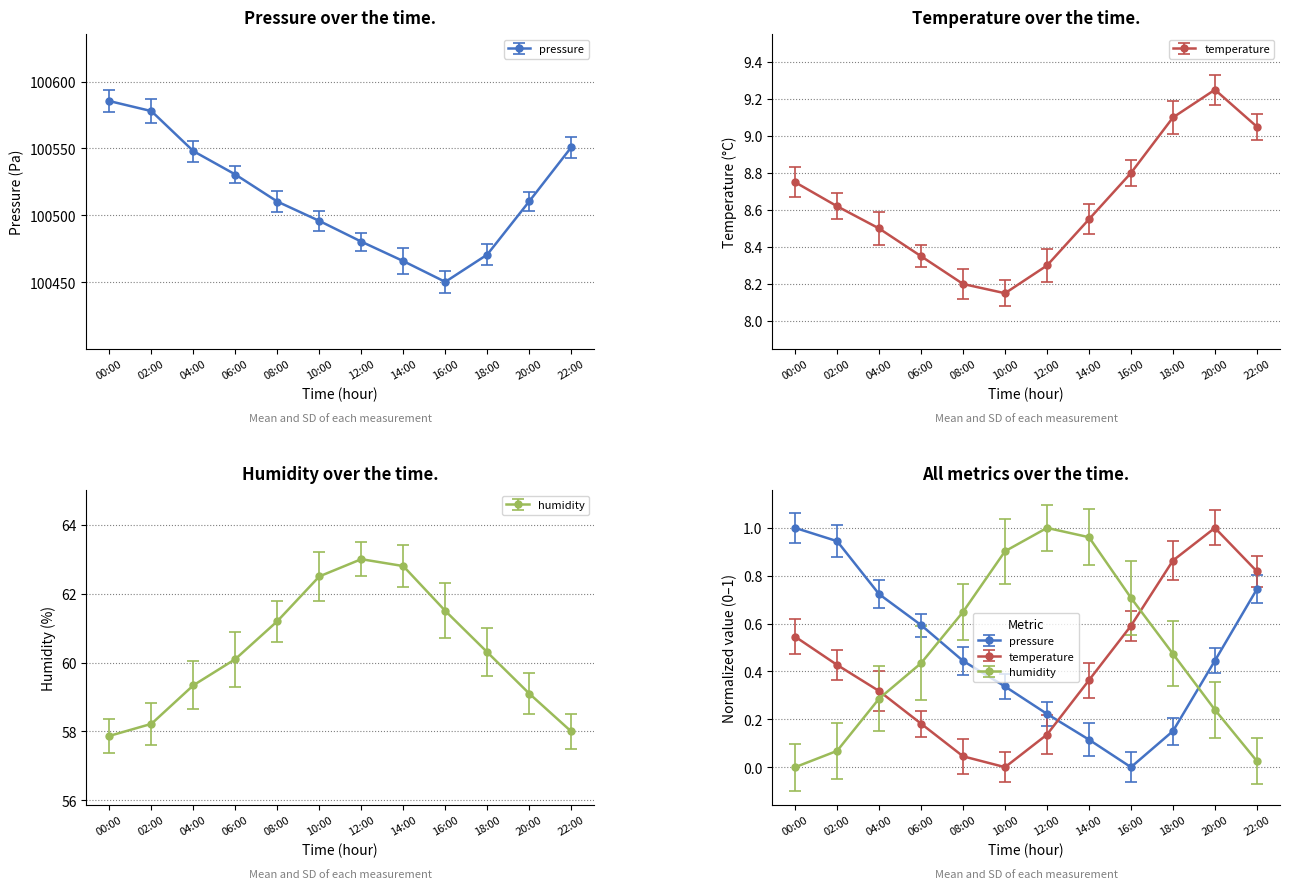

What position from the right is 22:00?

1